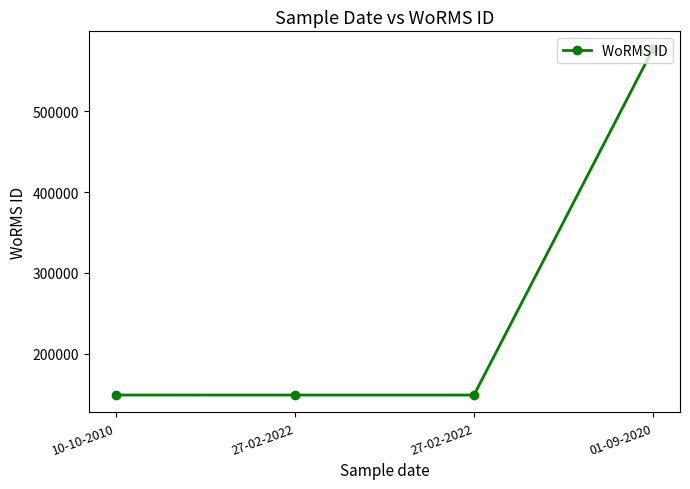

How many data points does each series have?

4